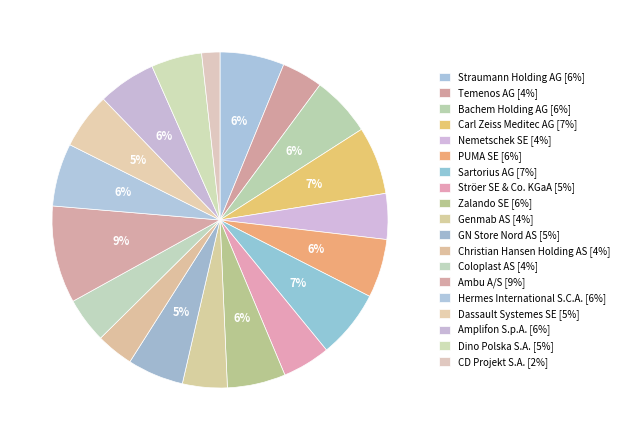

How many slices are in this pie chart?

19